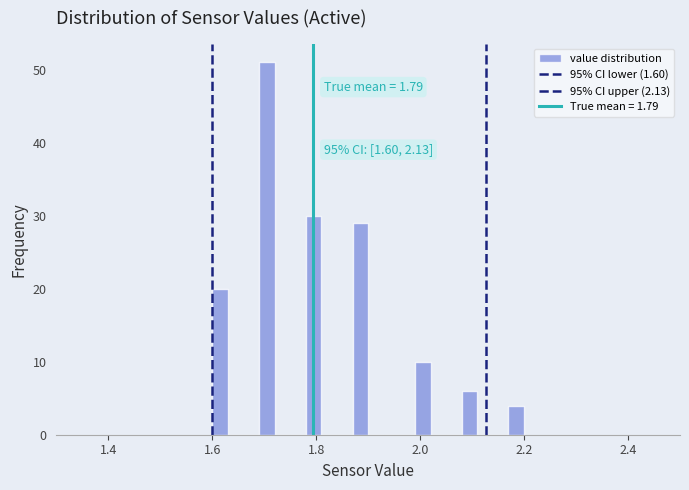

Read against the x-axis, roughly where is the centre of the tallest bar?

1.70